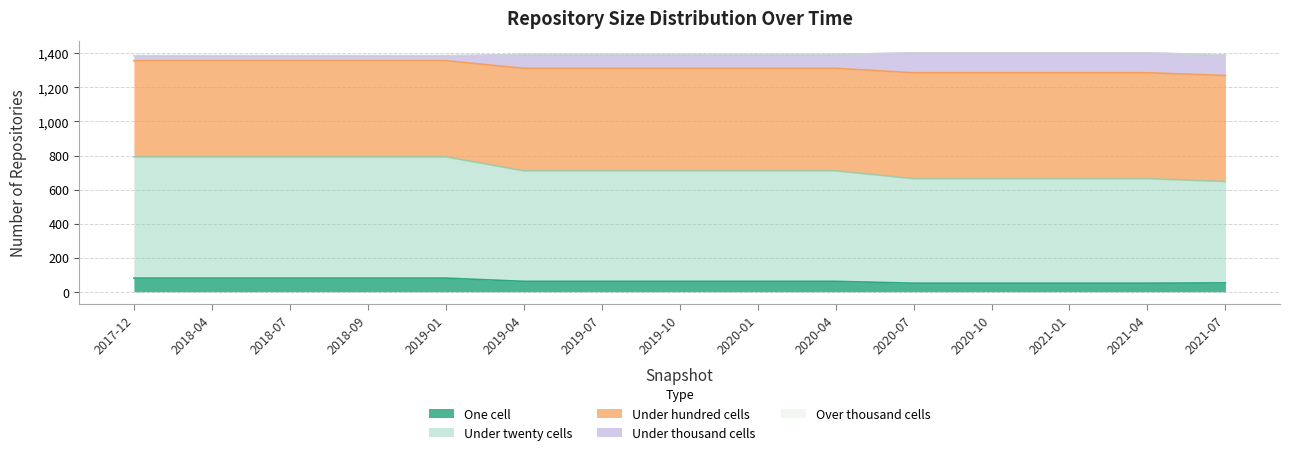

Is the value of one_cell at 2021-07 greater than the value of under_hundred_cells at 2020-10?

No